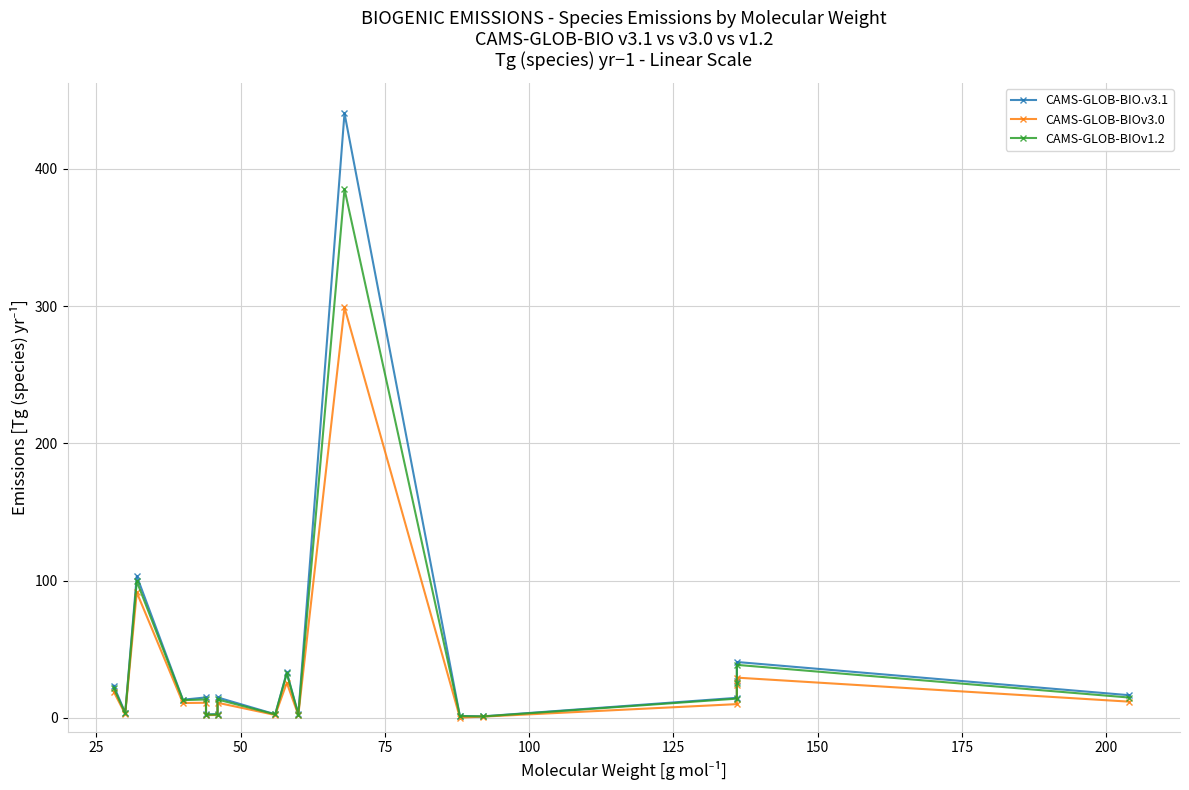

True or false: CAMS-GLOB-BIO.v3.1 and CAMS-GLOB-BIOv1.2 intersect in this chart.

False